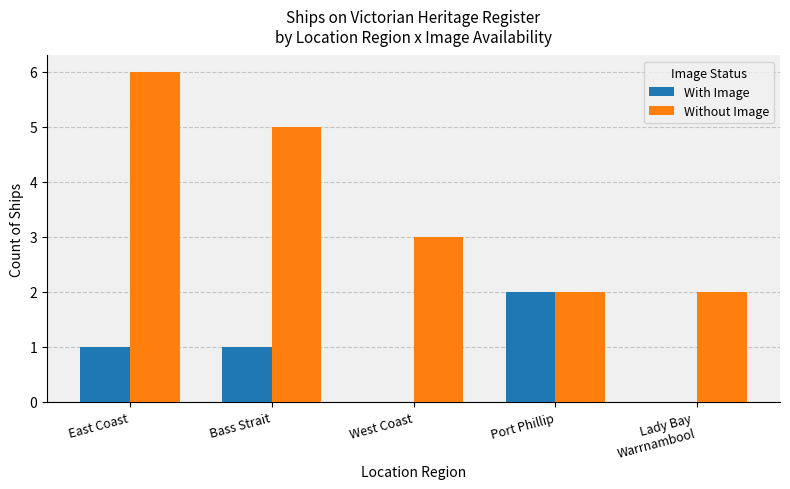

Reading left to right, list all the values displayed in this chart.

With Image: East Coast=1	Bass Strait=1	West Coast=0	Port Phillip=2	Lady Bay
Warrnambool=0
Without Image: East Coast=6	Bass Strait=5	West Coast=3	Port Phillip=2	Lady Bay
Warrnambool=2